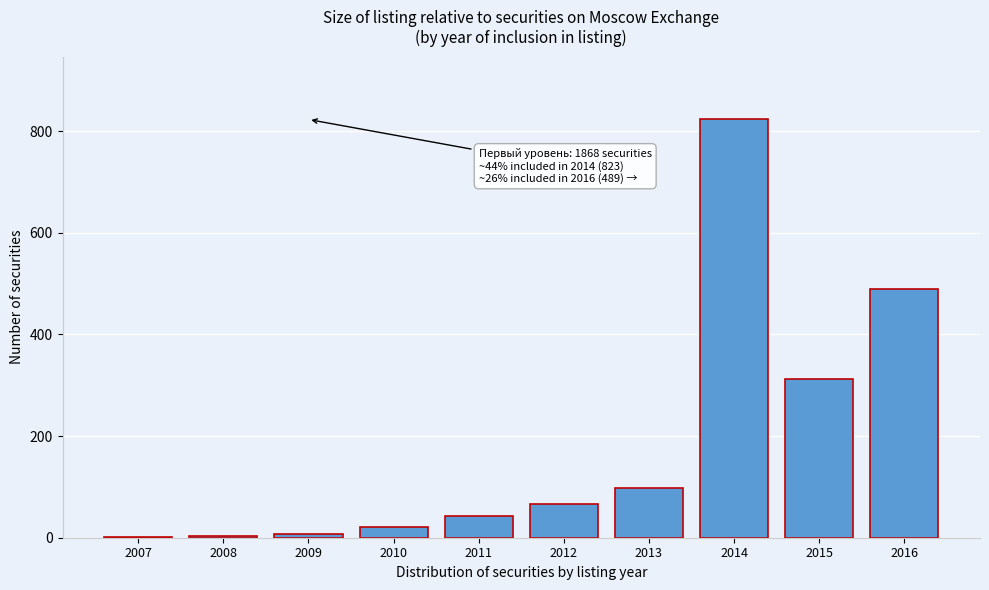

Which label corresponds to the largest value in the chart?

2014